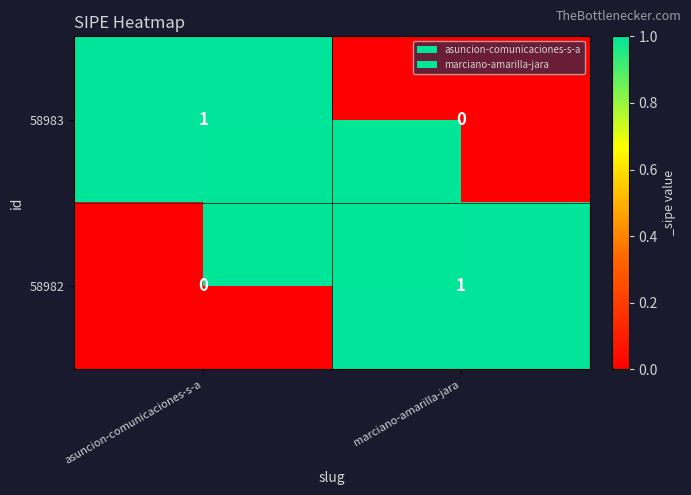

At how many categories does at least one series exceed 0?

2